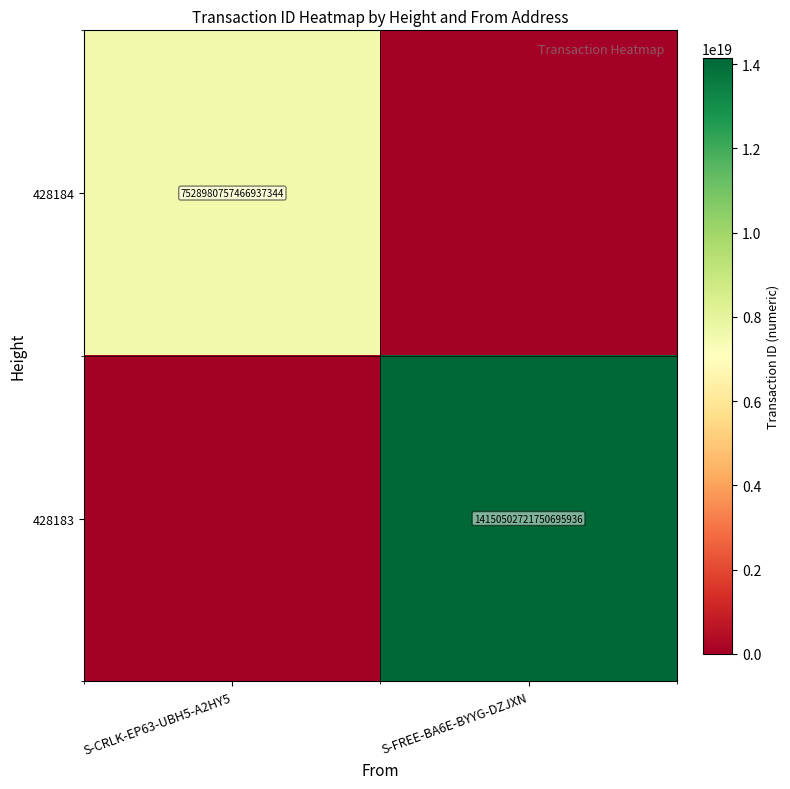

How many series are shown in this chart?

2